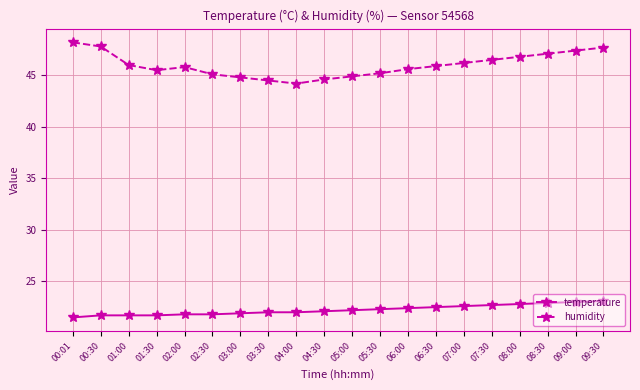

What is the label of the 5th point from the left?

02:00